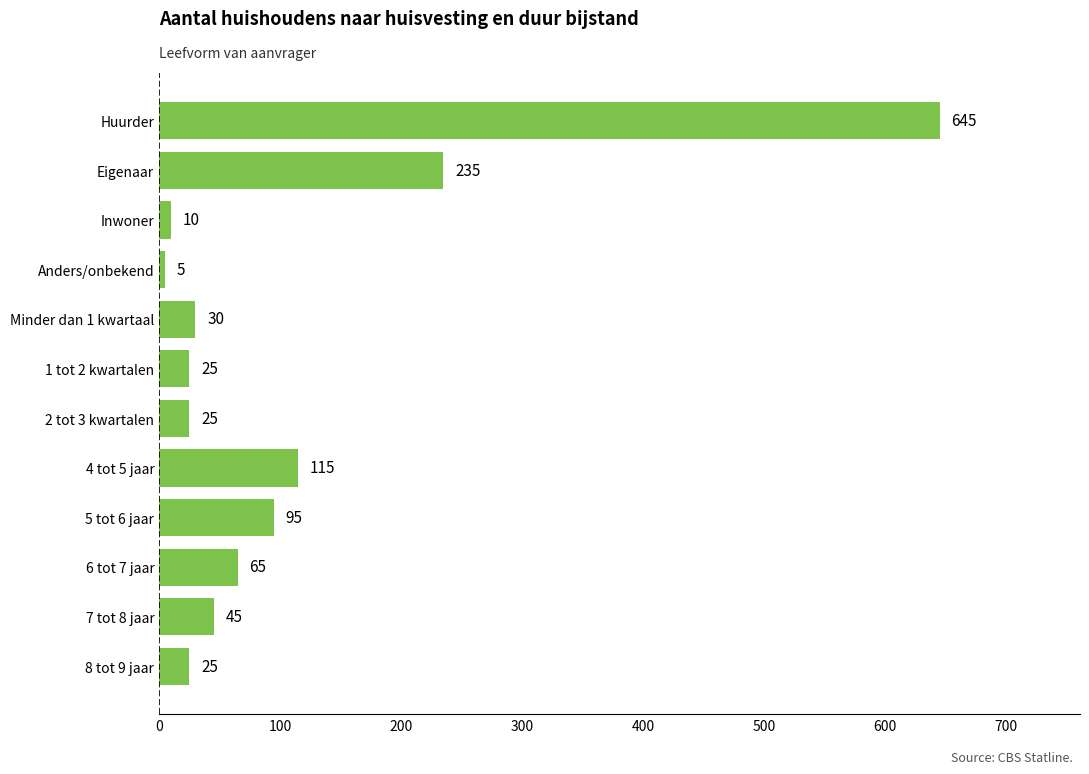

True or false: the data shows 45 at 7 tot 8 jaar.

True